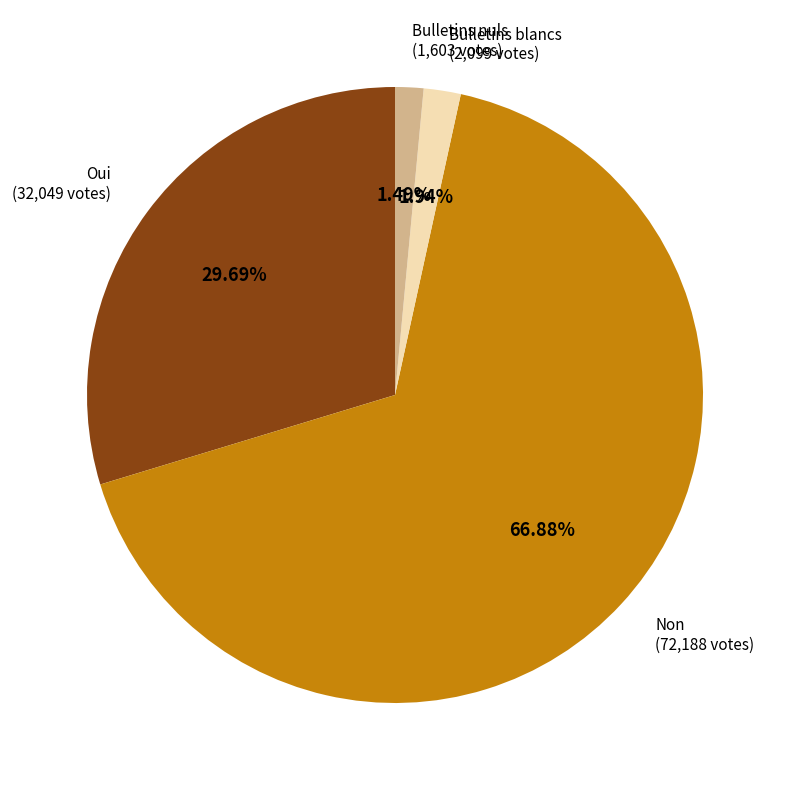

To the nearest percent, what is the difference between the largest and smallest slice percentages?

65%